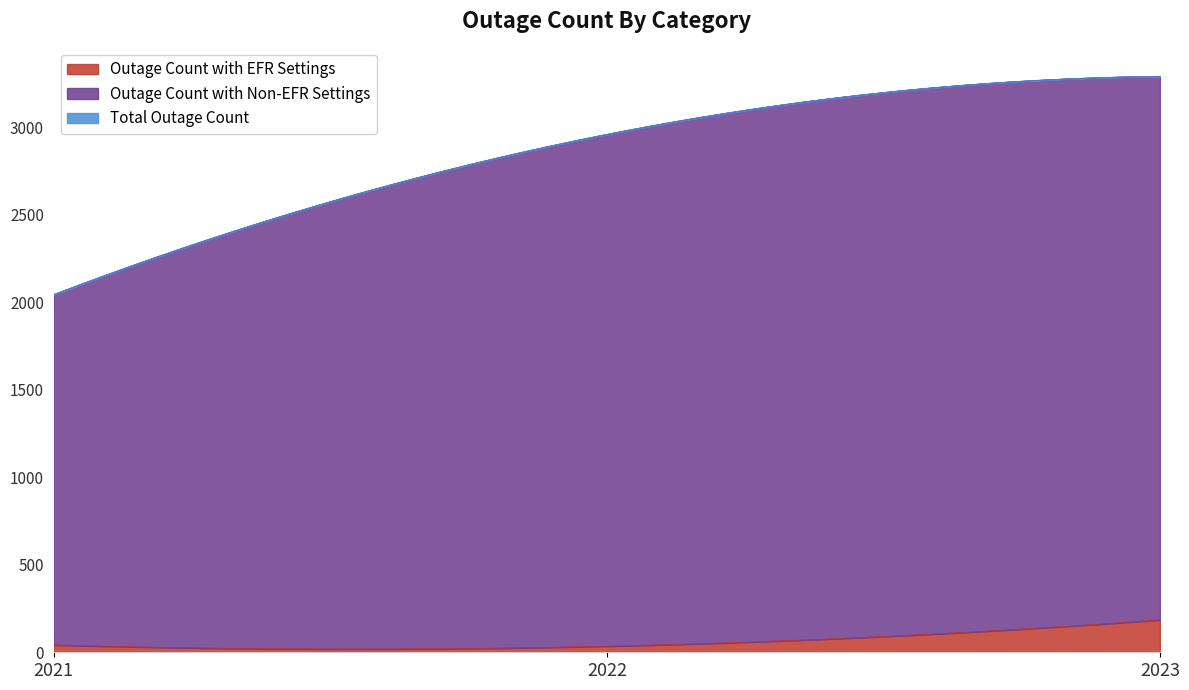

The value of Outage Count with EFR Settings at 2021 is 28. True or false?

False